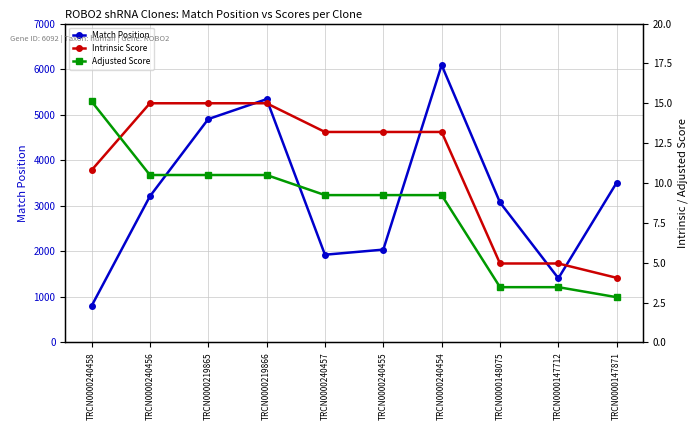

Reading left to right, list all the values displayed in this chart.

Match Position: TRCN0000240458=799.0	TRCN0000240456=3207.0	TRCN0000219865=4903.0	TRCN0000219866=5340.0	TRCN0000240457=1925.0	TRCN0000240455=2037.0	TRCN0000240454=6089.0	TRCN0000148075=3072.0	TRCN0000147712=1408.0	TRCN0000147871=3509.0
Intrinsic Score: TRCN0000240458=10.8	TRCN0000240456=15.0	TRCN0000219865=15.0	TRCN0000219866=15.0	TRCN0000240457=13.2	TRCN0000240455=13.2	TRCN0000240454=13.2	TRCN0000148075=5.0	TRCN0000147712=5.0	TRCN0000147871=4.0
Adjusted Score: TRCN0000240458=15.1	TRCN0000240456=10.5	TRCN0000219865=10.5	TRCN0000219866=10.5	TRCN0000240457=9.2	TRCN0000240455=9.2	TRCN0000240454=9.2	TRCN0000148075=3.5	TRCN0000147712=3.5	TRCN0000147871=2.8